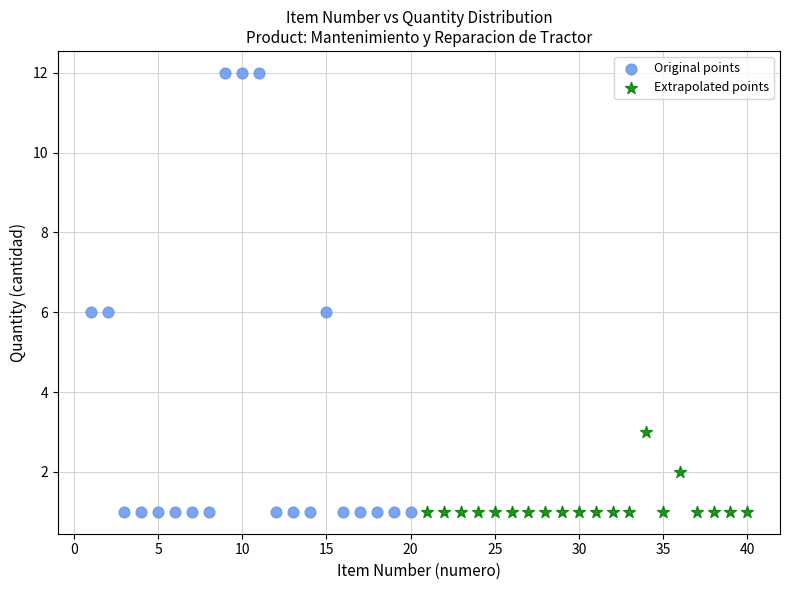

Which series has the largest Y range (max minus min)?

Original points